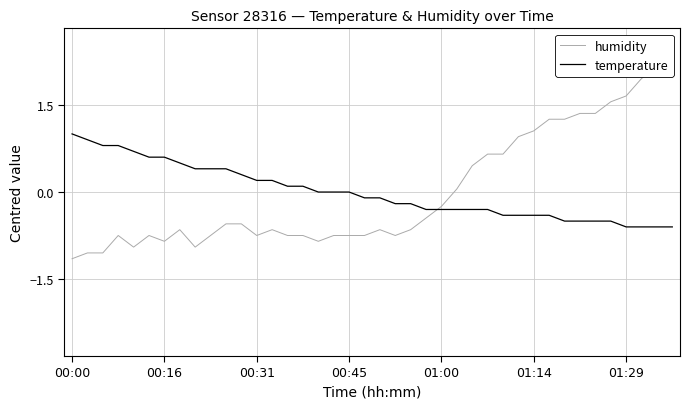

What are all the series names shown in the legend?

humidity, temperature